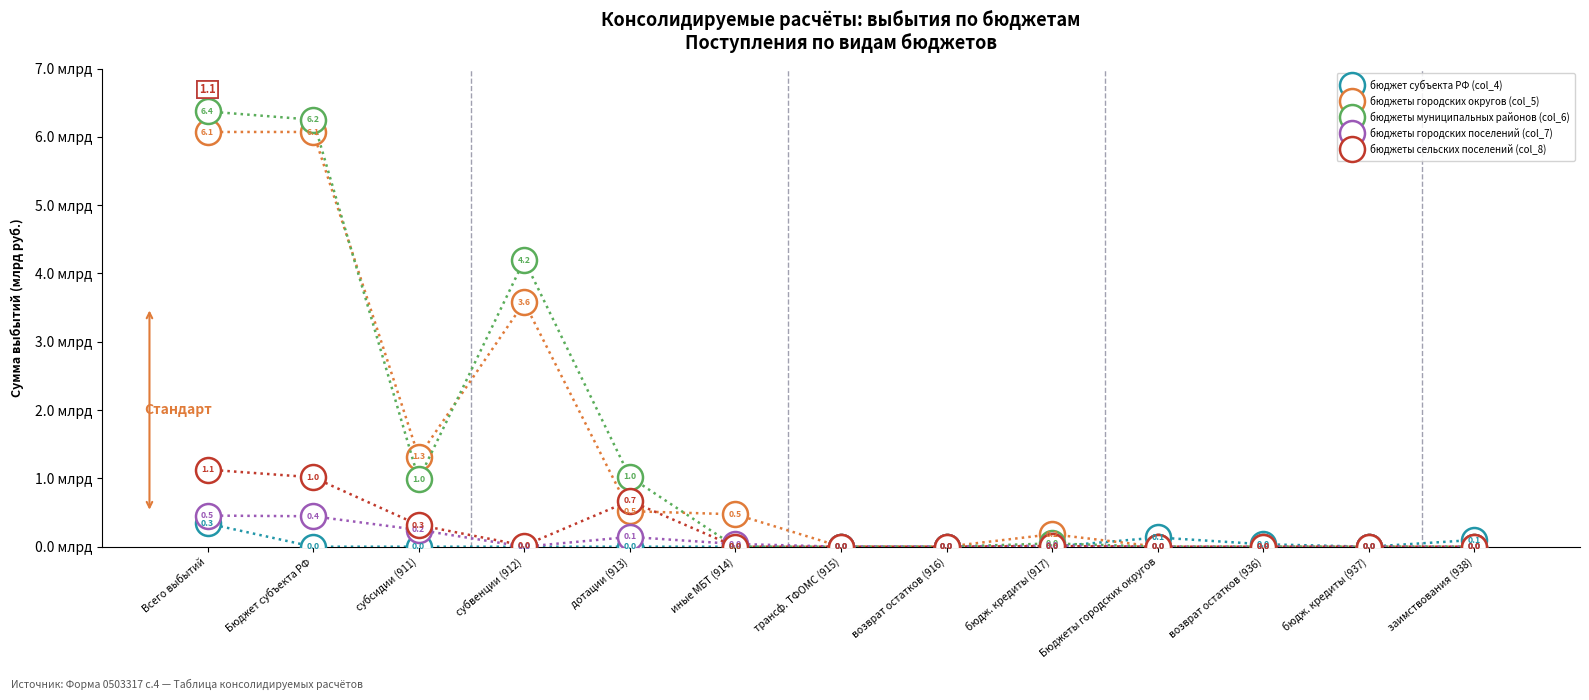

What is the label of the 1st point from the right?

заимствования (938)